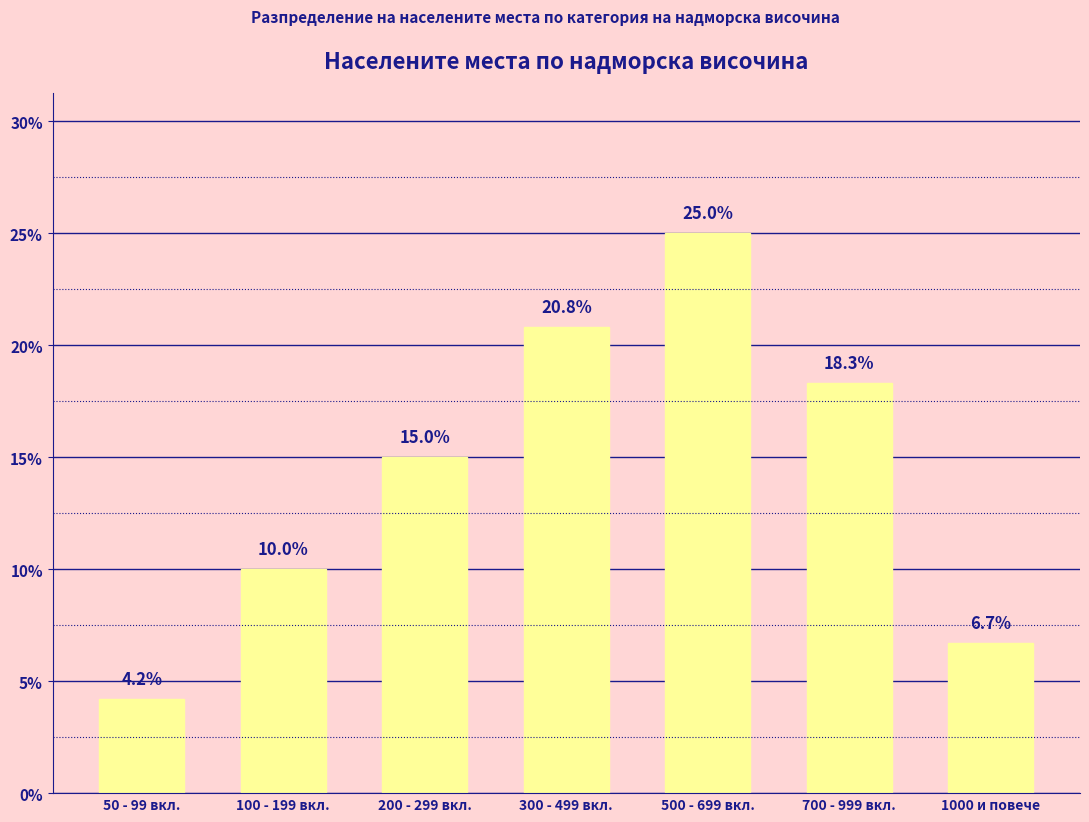

Between 500 - 699 вкл. and 300 - 499 вкл., which is larger?

500 - 699 вкл.